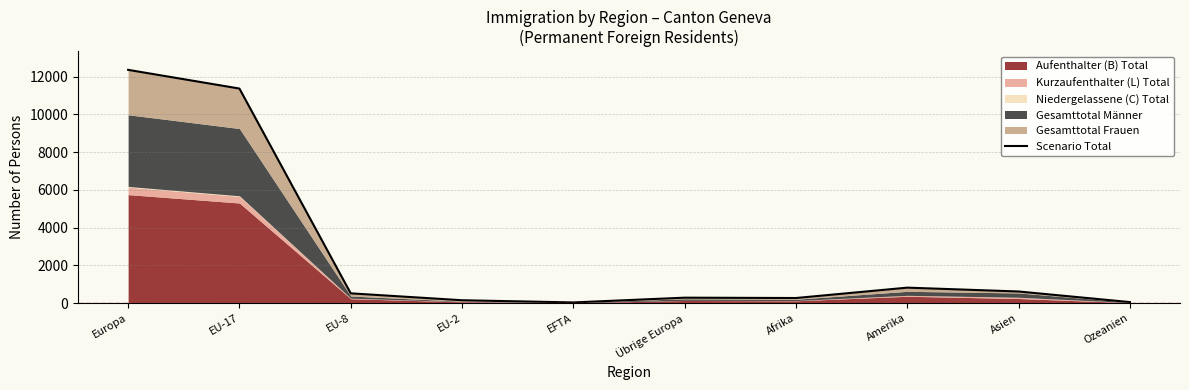

Rank the categories by value from highest to lowest.

Europa, EU-17, Amerika, Asien, EU-8, Übrige Europa, Afrika, EU-2, Ozeanien, EFTA